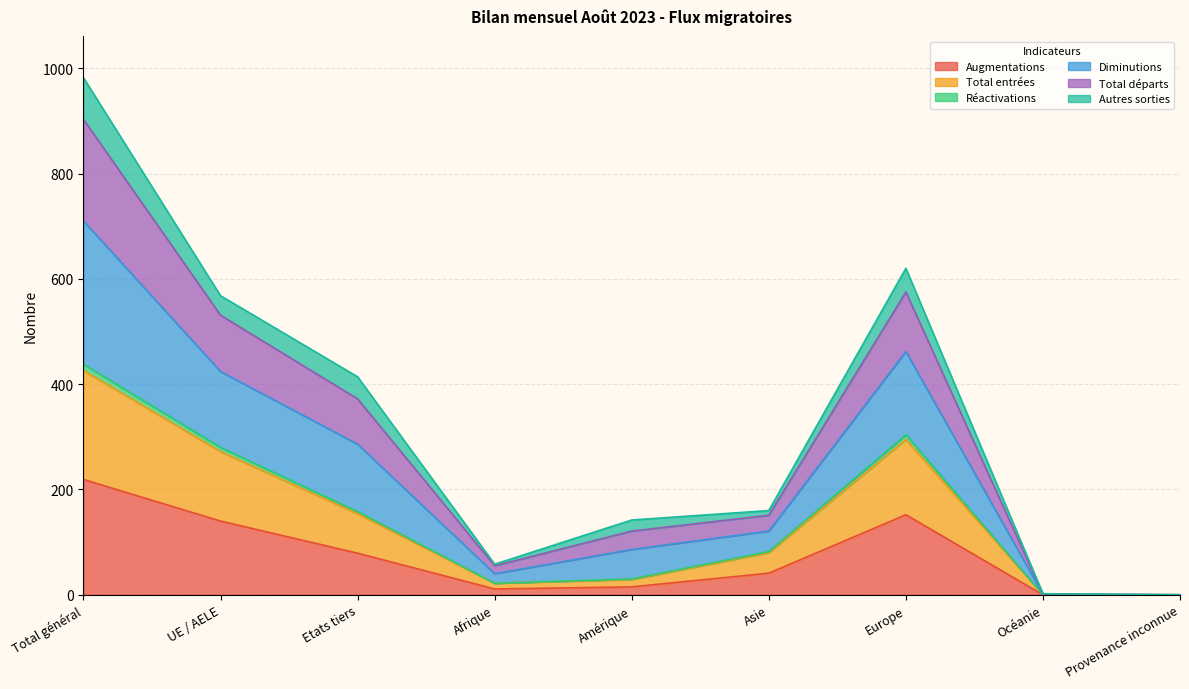

List the labels in order of Augmentations value, smallest first.

Océanie, Provenance inconnue, Afrique, Amérique, Asie, Etats tiers, UE / AELE, Europe, Total général